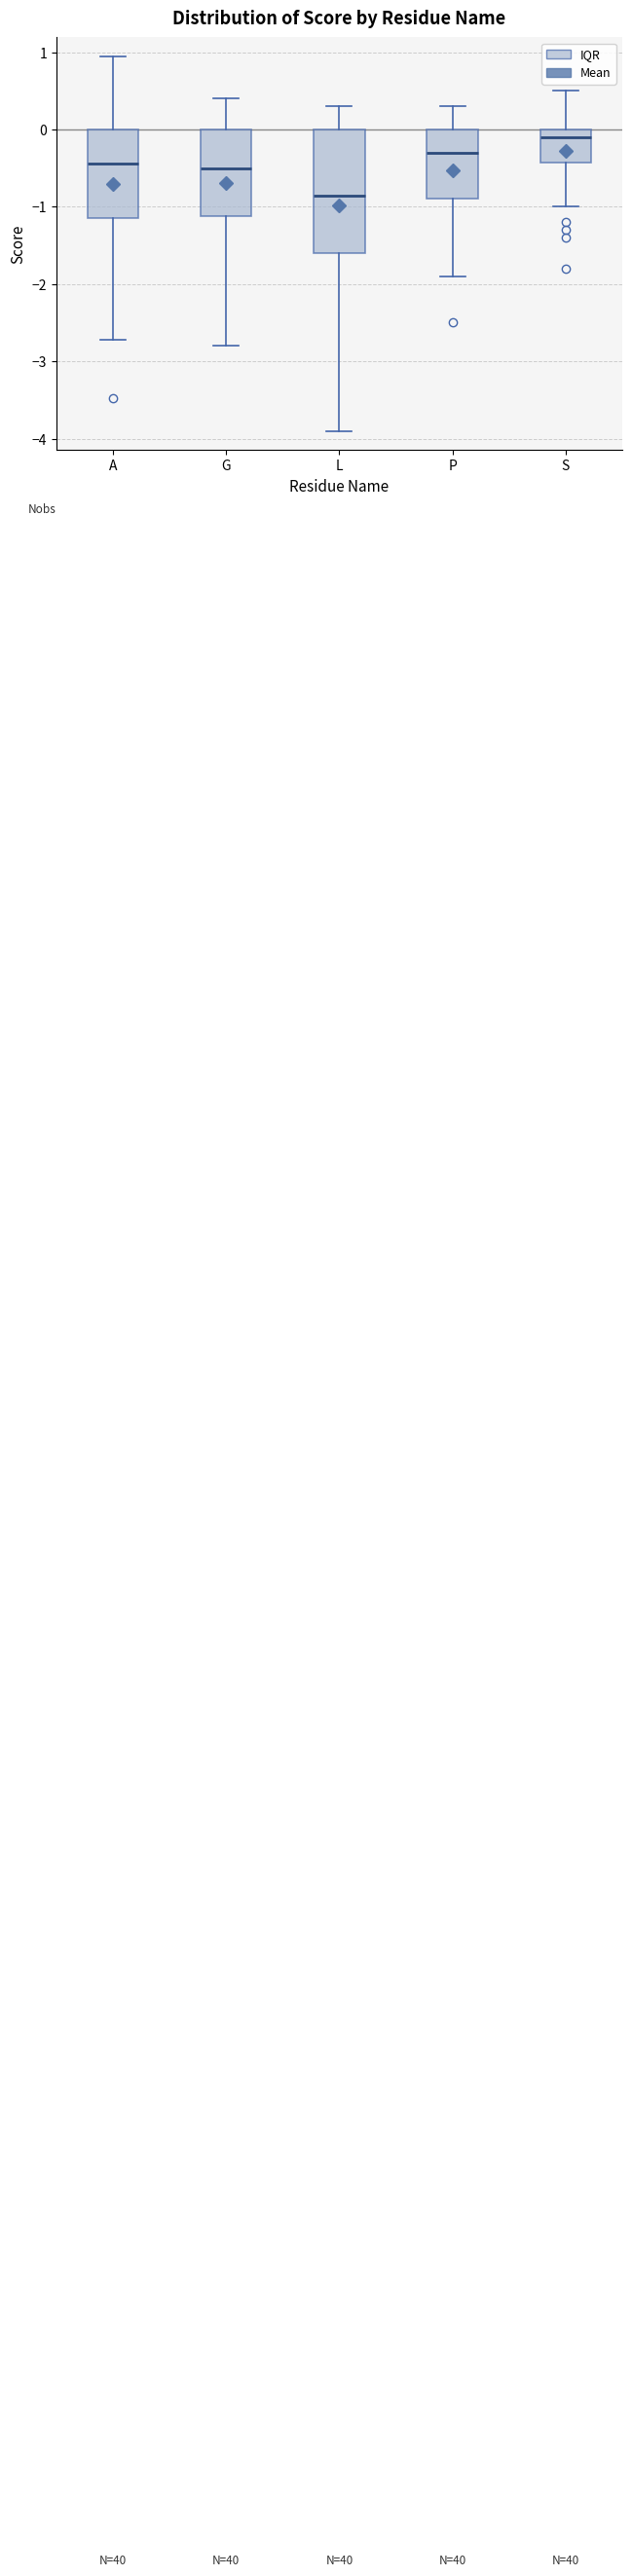

Which box's median line is the lowest?

L